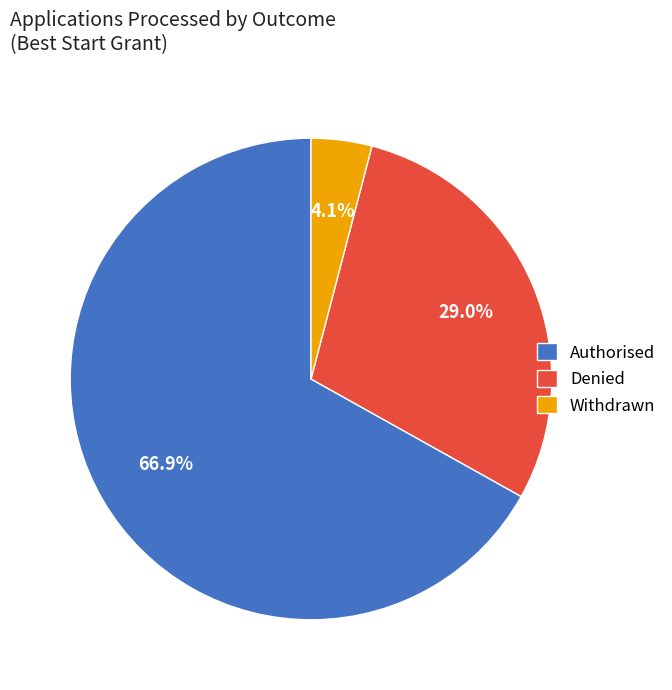

Between Withdrawn and Denied, which is larger?

Denied